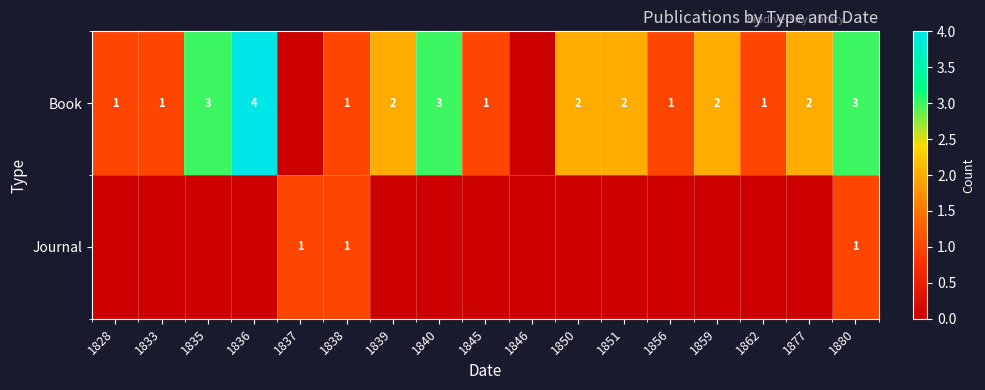

At how many categories does at least one series exceed 2?

4